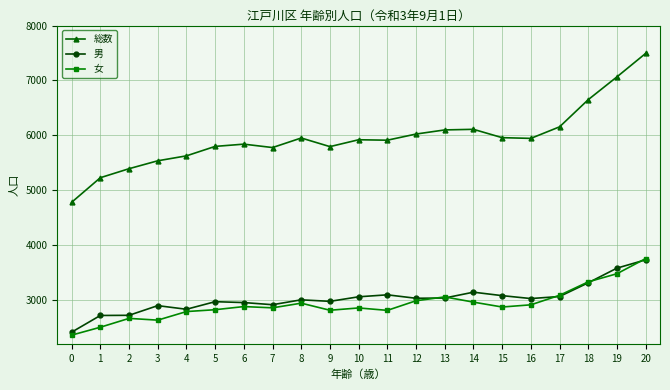

True or false: 総数 and 女 cross at least once.

False